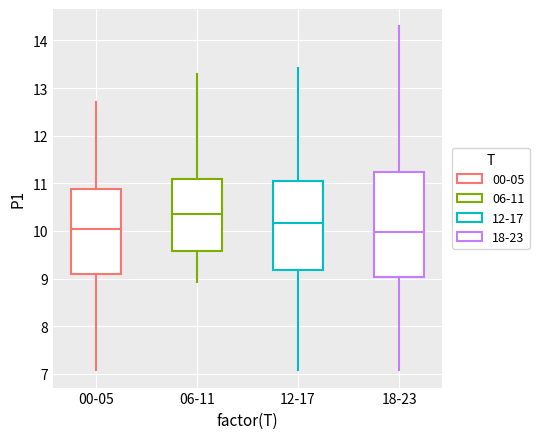

Where does the upper whisker of the box for 00-05 end on the y-axis? The values are not printed on the chart, so give them approximately, as read against the axis.

12.7